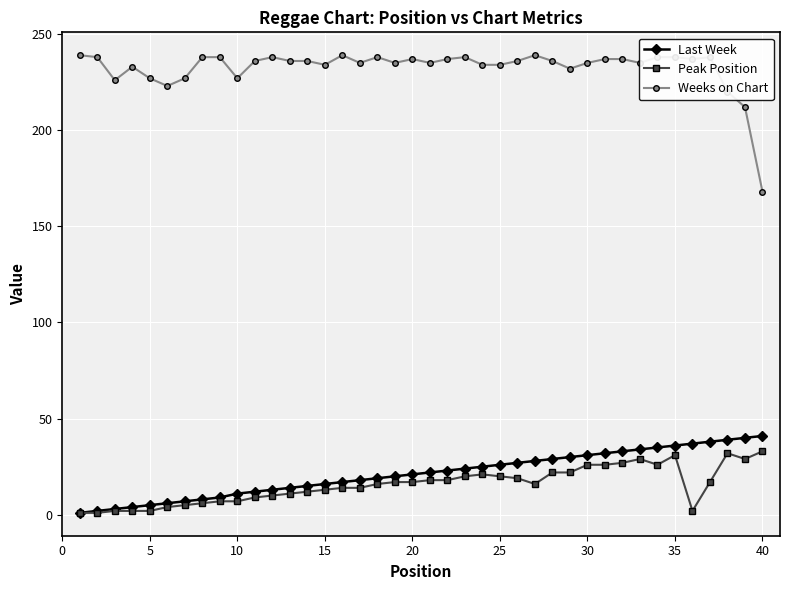

True or false: Weeks on Chart and Peak Position intersect in this chart.

False